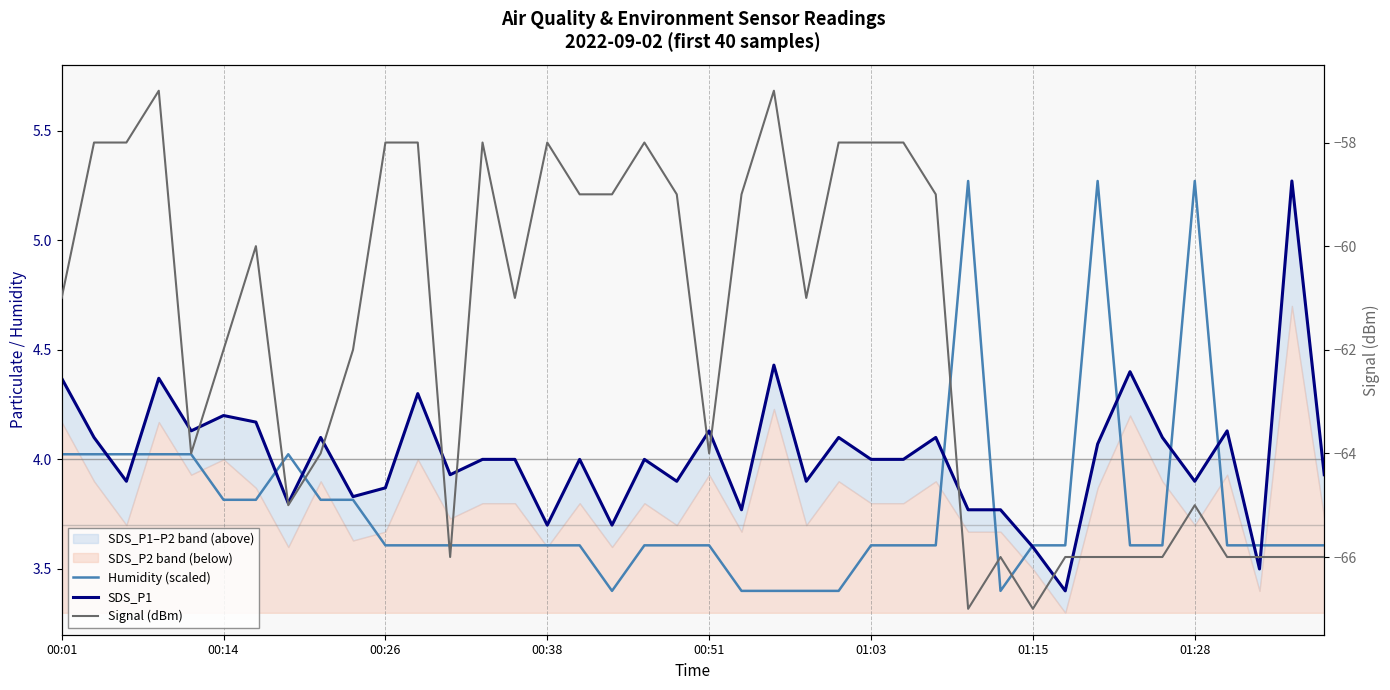

True or false: SDS_P1 and Signal (dBm) intersect in this chart.

False